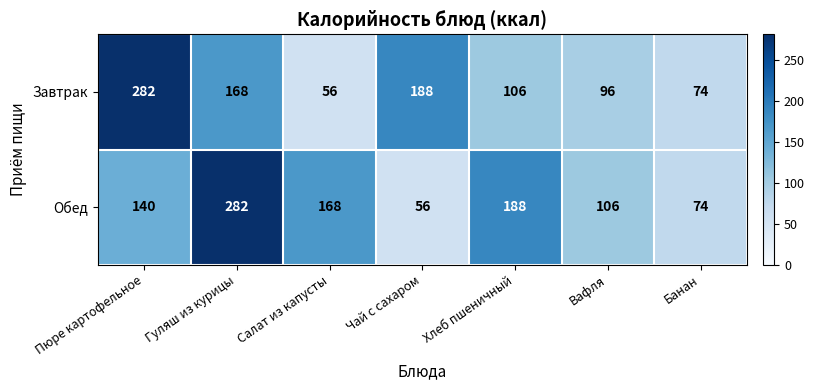

Reading right to left, extract all data points from this chart.

Завтрак: 74	96	106	188	56	168	282
Обед: 74	106	188	56	168	282	140